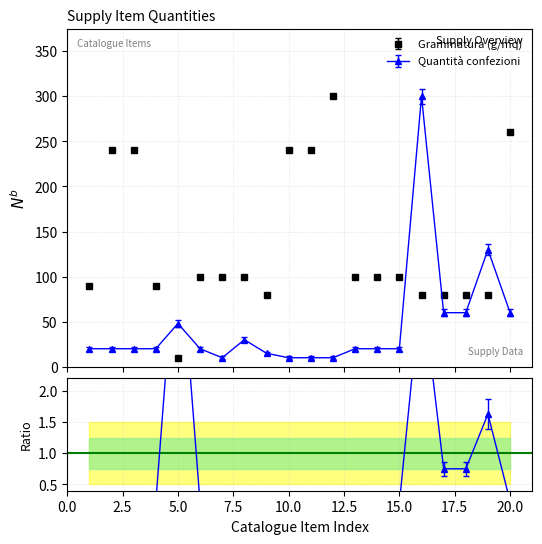

Is this an area chart (filled region under the line)?

No